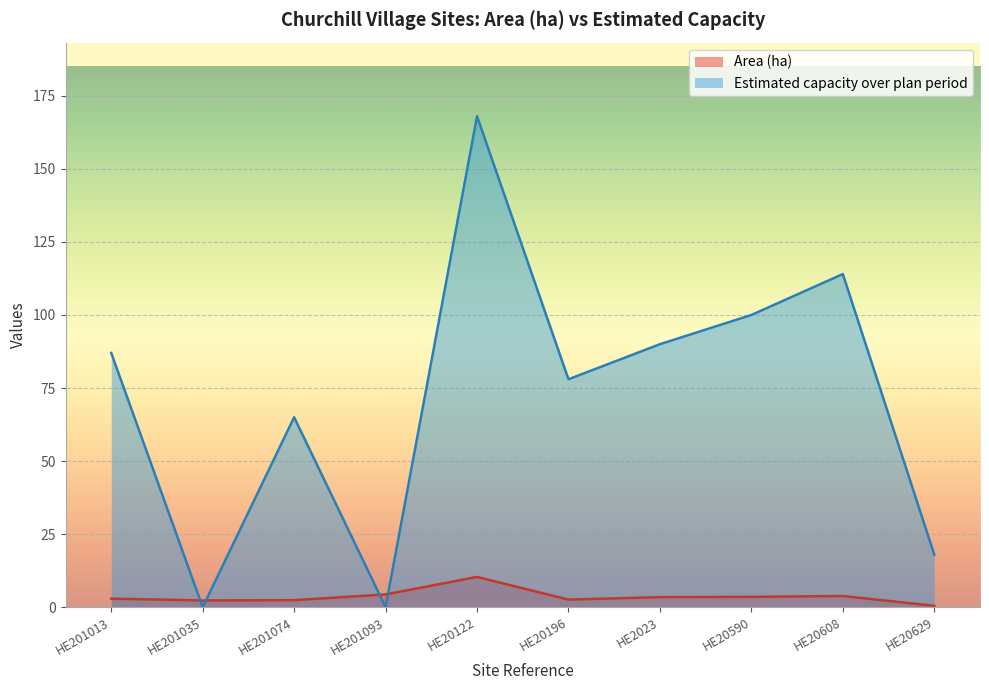

Is the value of Area (ha) at HE20590 greater than the value of Estimated capacity over plan period at HE20590?

No